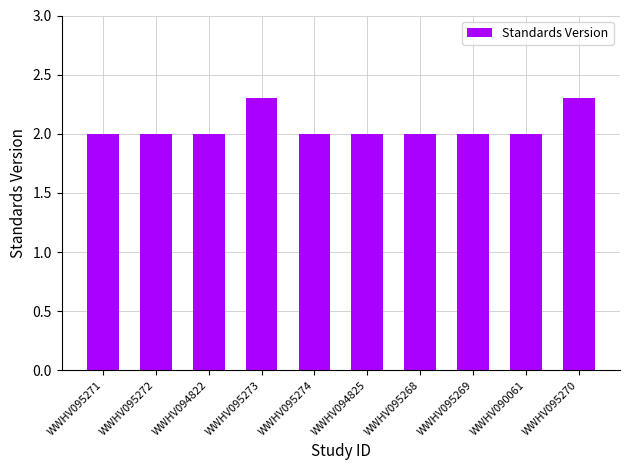

What is the sum of all values?

20.6